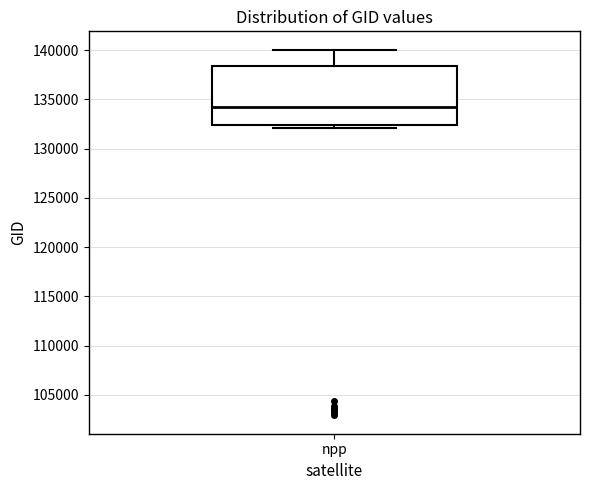

Read this box plot against the y-axis: the position of the median line, the range covered by the box, and the ends of both whiskers. The values are not printed on the chart, so give them approximately, as read against the axis.

median 134000, box 132500 to 138500, whiskers 132000 to 140000